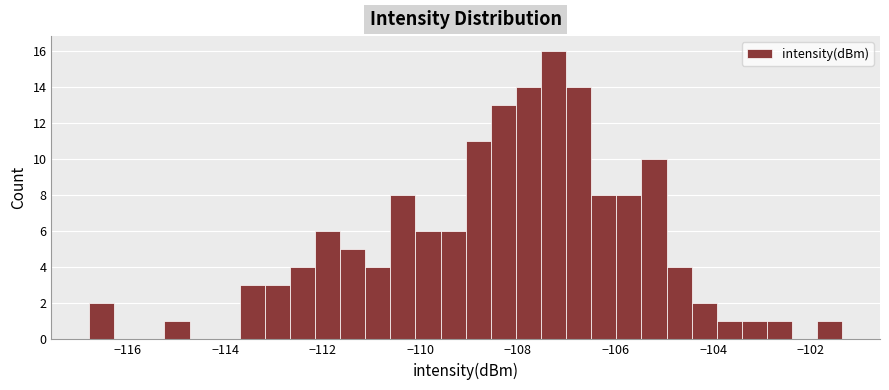

Around what value on the x-axis is the tallest bar? Give the approximate position of its centre, as read against the axis.

-107.2